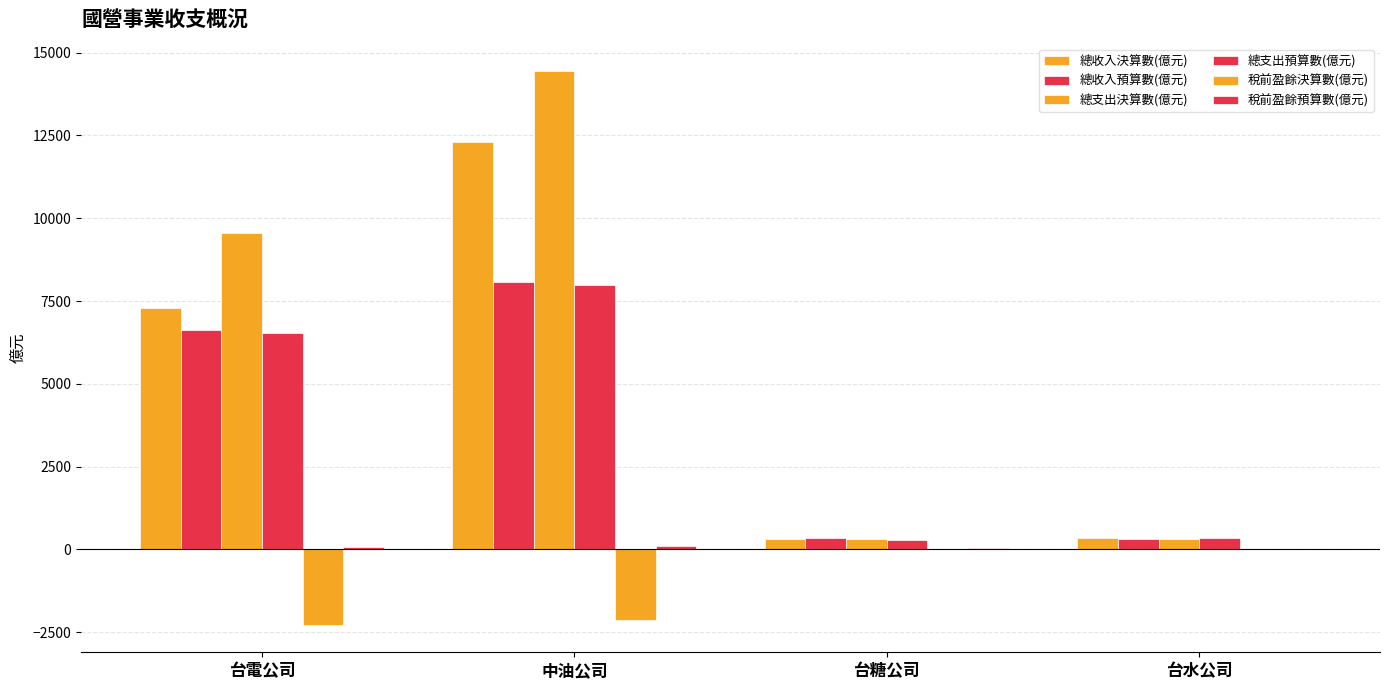

Count the number of categories in the chart.

4